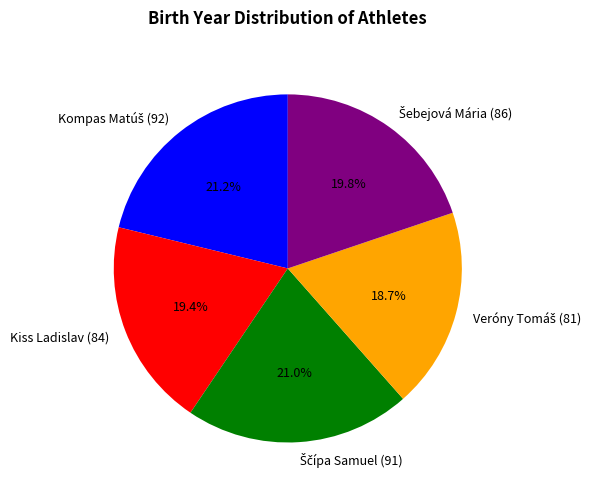

Is there any slice that represents more than half of the pie?

No